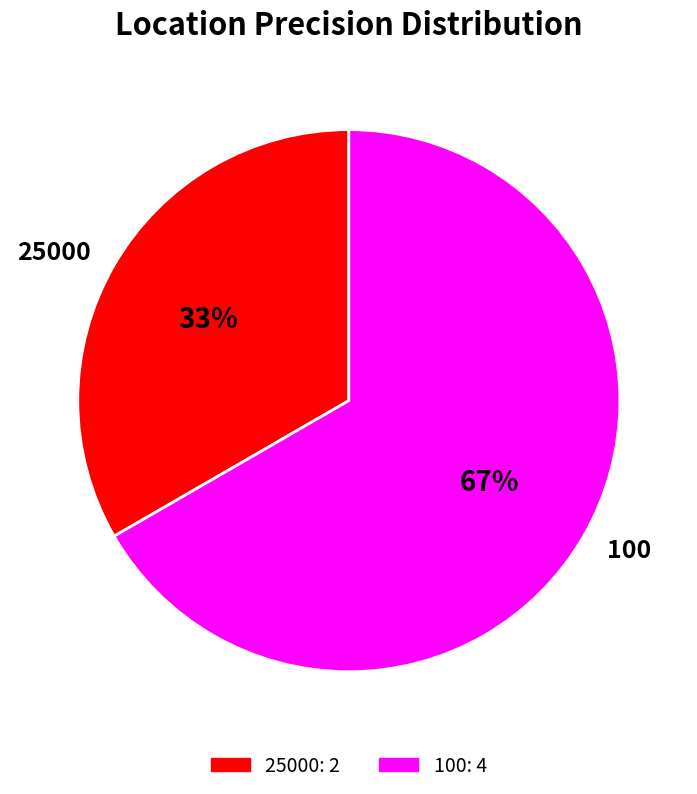

True or false: 100 accounts for 60% of the total.

False